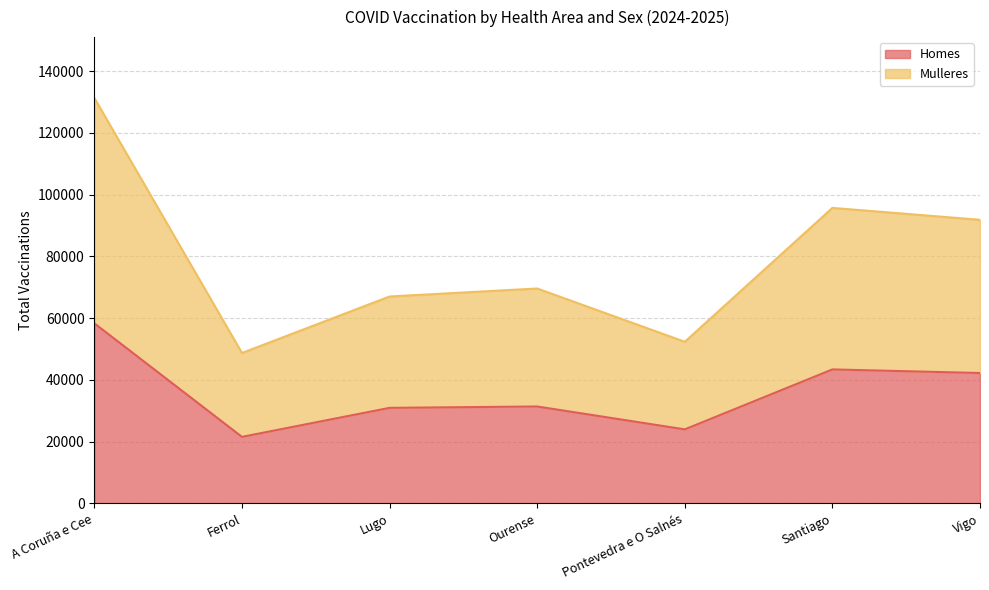

Which category has the highest value across all series?

A Coruña e Cee